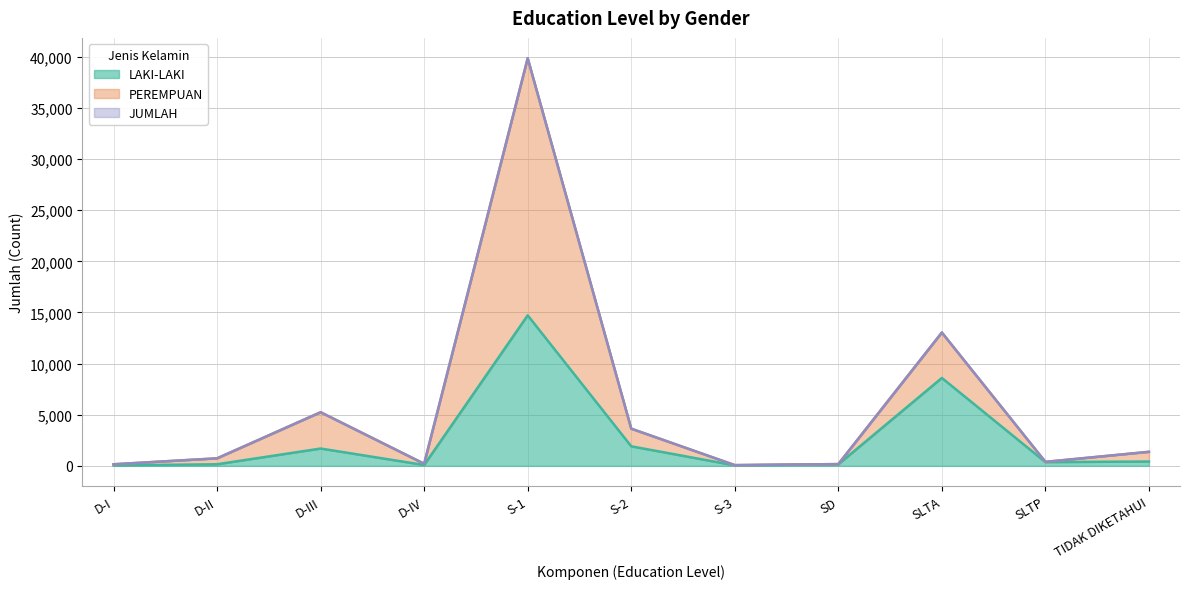

What is the label of the 9th point from the left?

SLTA